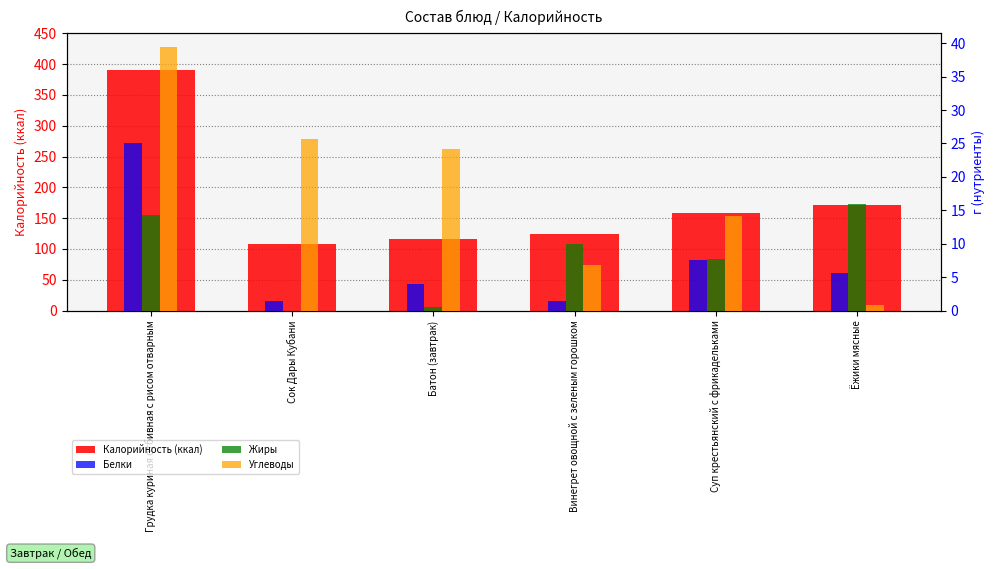

The value of Углеводы at Ёжики мясные is 0.8. True or false?

True